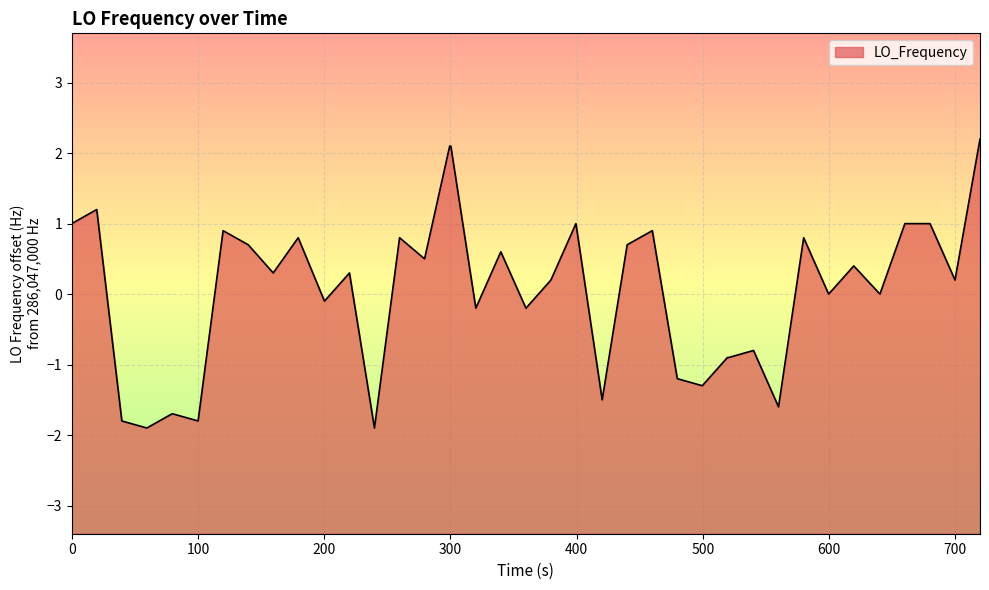

What is the smallest value displayed?

-1.9